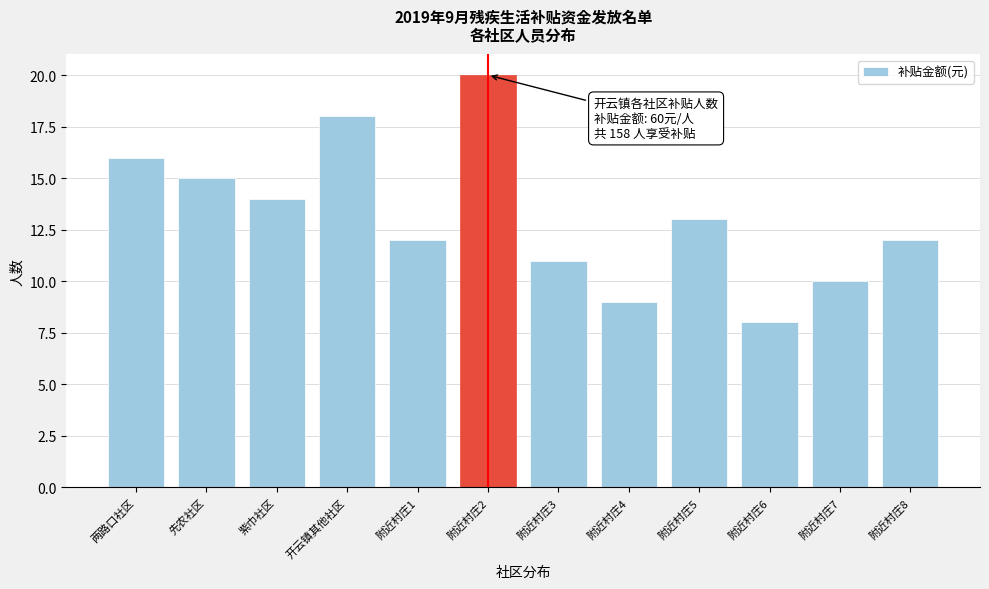

Reading right to left, what are all the values shown in this chart?

附近村庄8=12	附近村庄7=10	附近村庄6=8	附近村庄5=13	附近村庄4=9	附近村庄3=11	附近村庄2=20	附近村庄1=12	开云镇其他社区=18	紫巾社区=14	先农社区=15	两路口社区=16